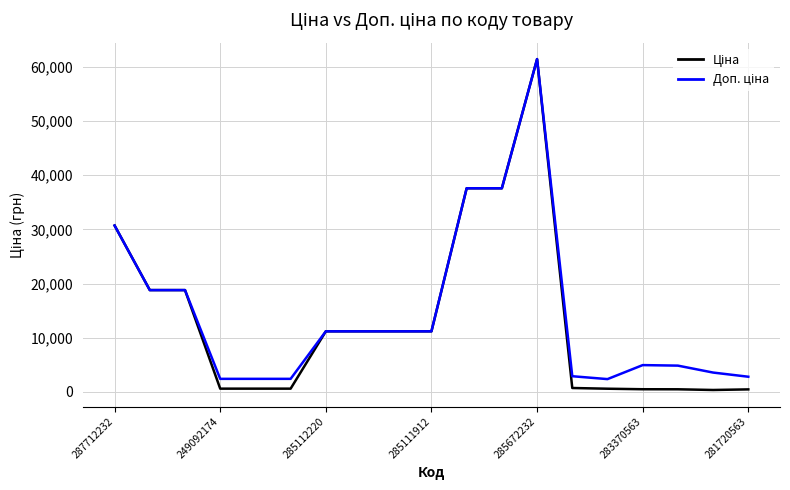

Does the chart display data point markers on the line(s)?

No